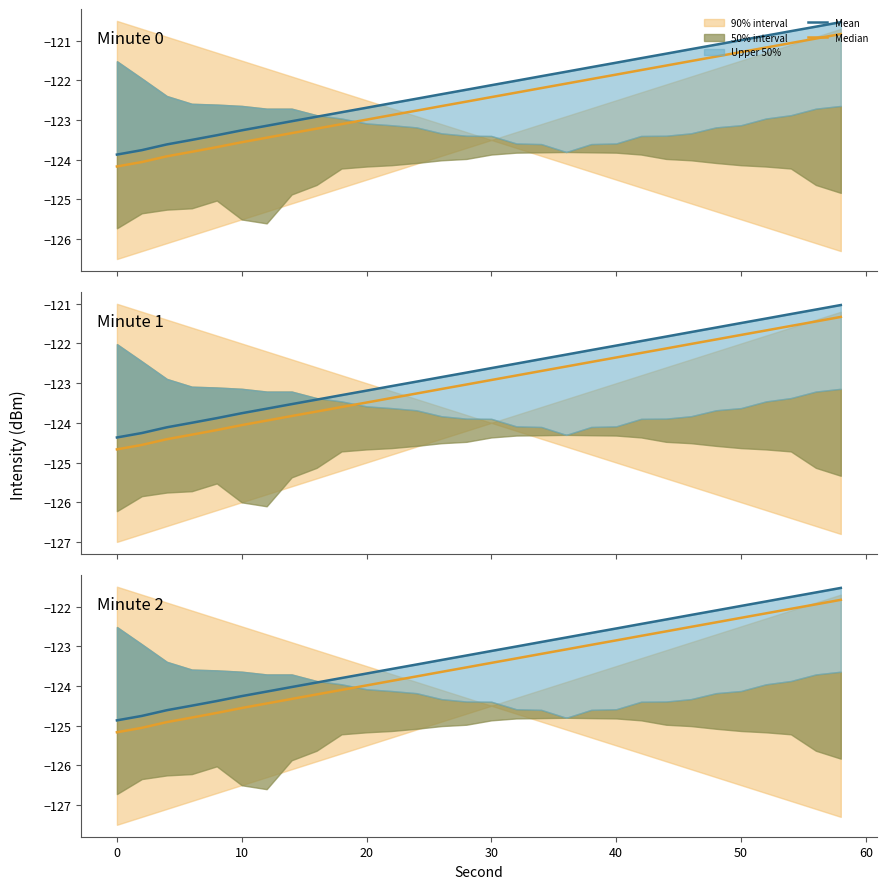

How many values in the Mean series exceed -123?

13